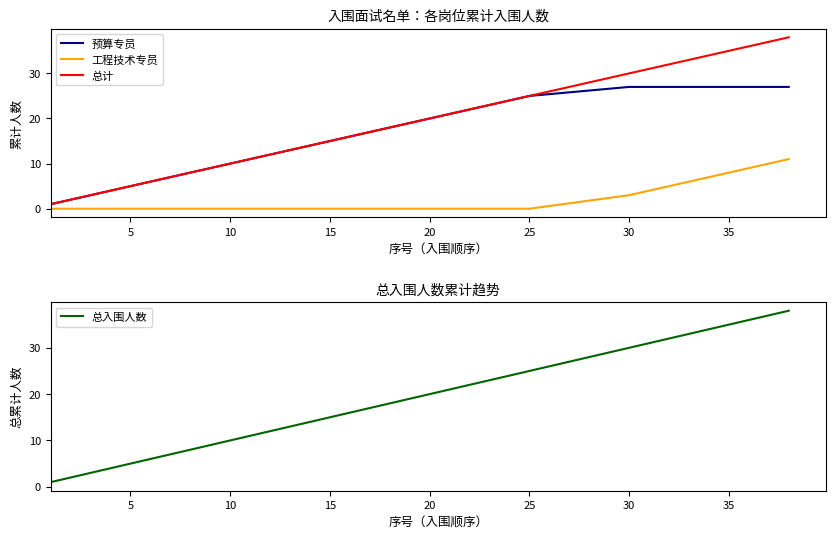

What is the difference between the maximum and minimum values in the 总计 series?

37